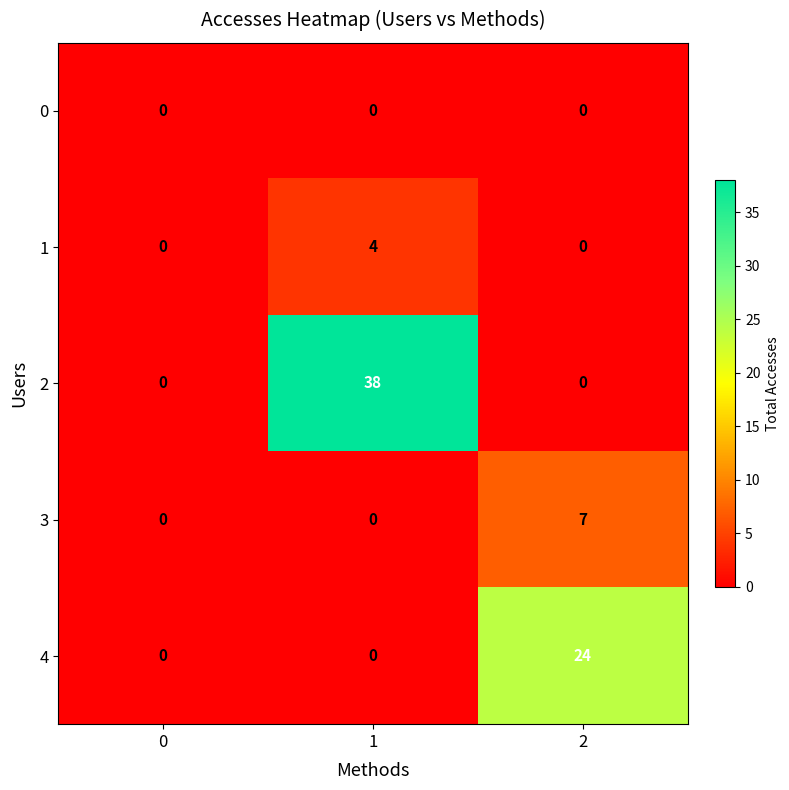

True or false: 1 has a value of 2 at 0.

False